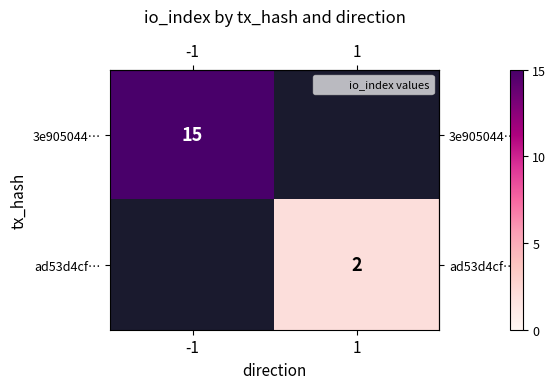

At how many categories does at least one series exceed 8?

1